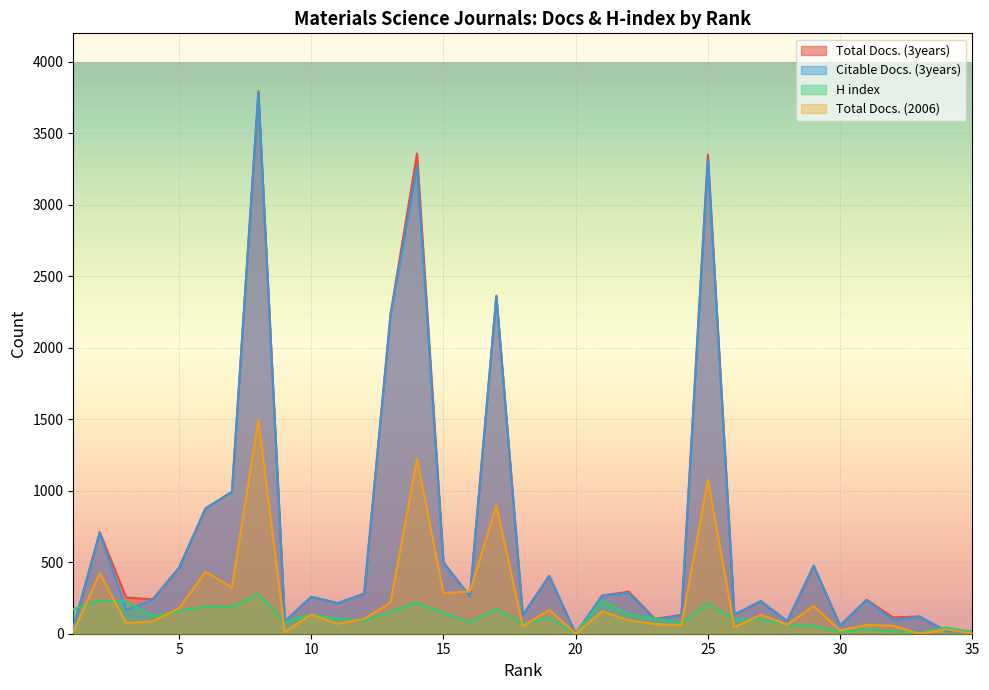

What is the highest value of the Citable Docs. (3years) series?

3785